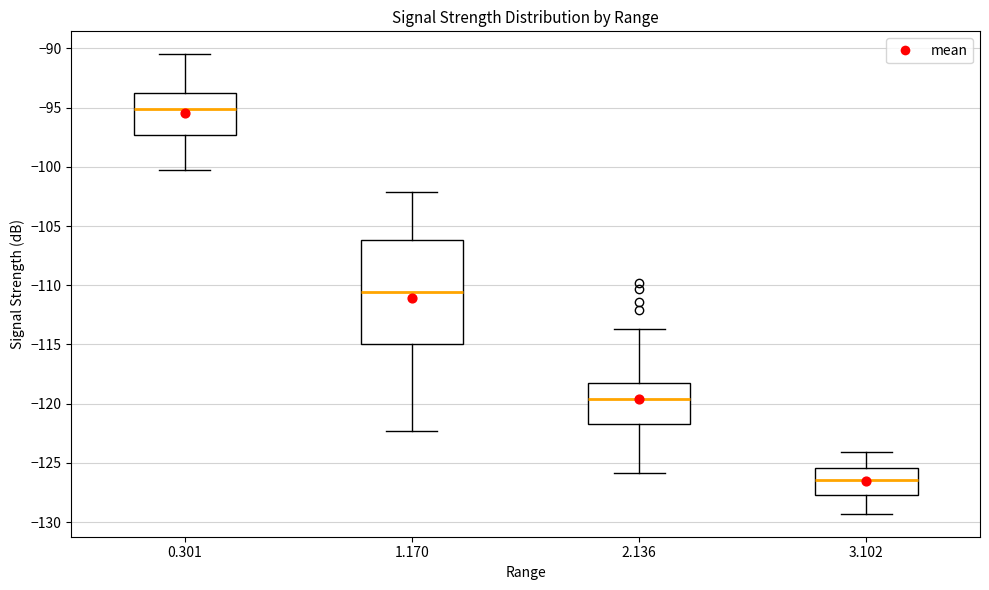

Reading left to right, transcribe this box plot: for each box, give where its median line is, the range the box spans, and where its two whiskers end, as read against the y-axis. The values are not printed on the chart, so give them approximately, as read against the axis.

0.301: median -95.0, box -97.5 to -93.5, whiskers -100.5 to -90.5
1.170: median -110.5, box -115.0 to -106.0, whiskers -122.5 to -102.0
2.136: median -119.5, box -121.5 to -118.0, whiskers -126.0 to -113.5
3.102: median -126.5, box -127.5 to -125.5, whiskers -129.5 to -124.0